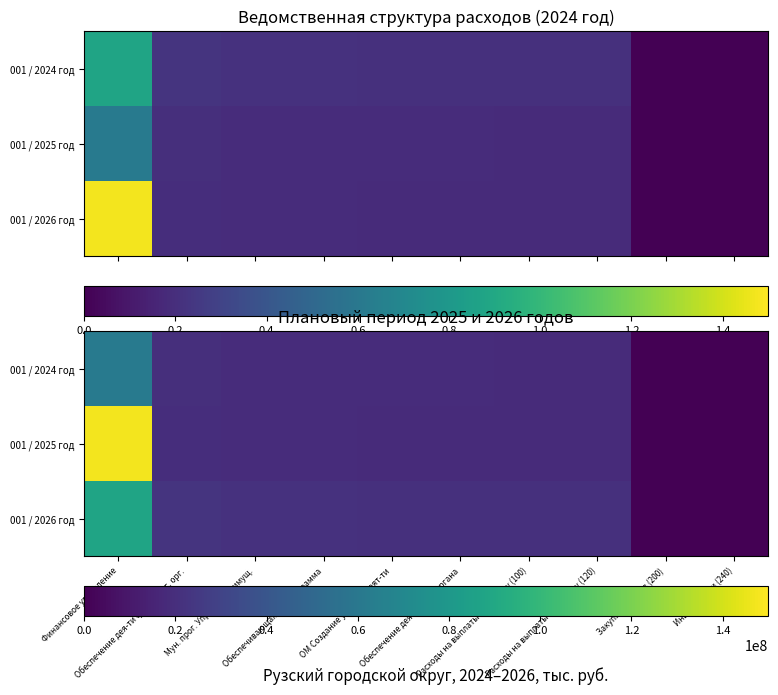

True or false: 001 / 2026 год has a value of 130786.5 at Закупка товаров (200).

False